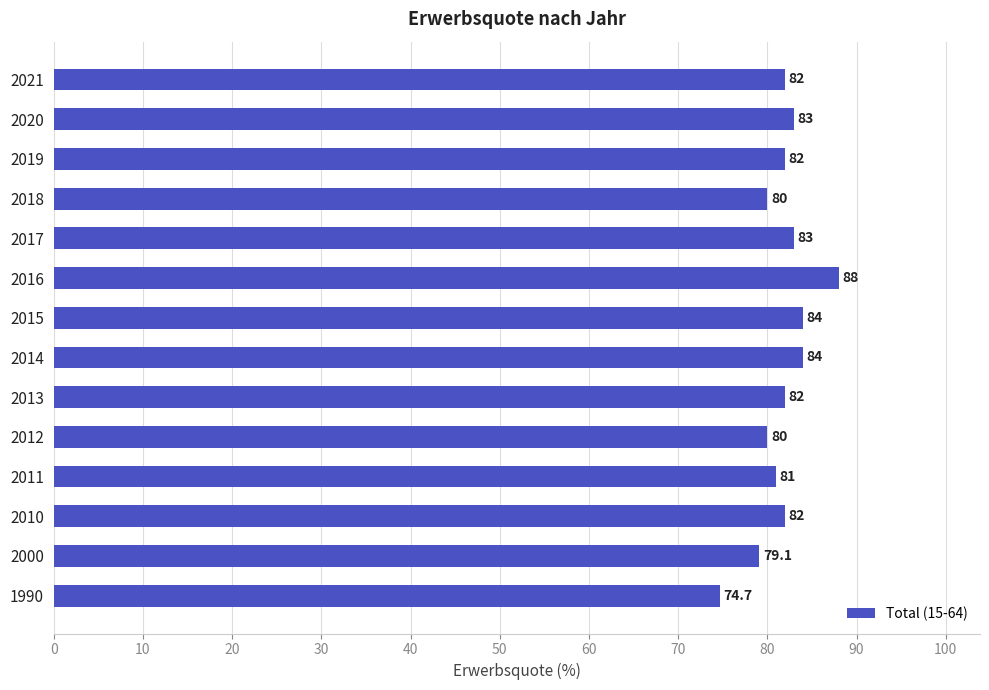

What is the average value?

81.8